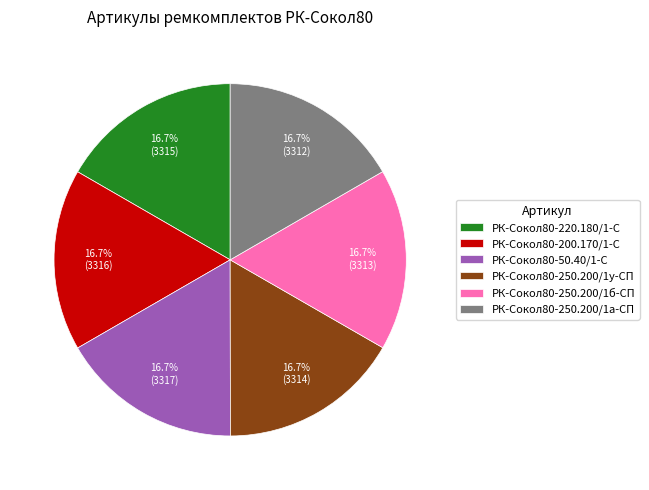

What is the ratio of the value at РК-Сокол80-250.200/1а-СП to the value at РК-Сокол80-250.200/1б-СП?

1.0